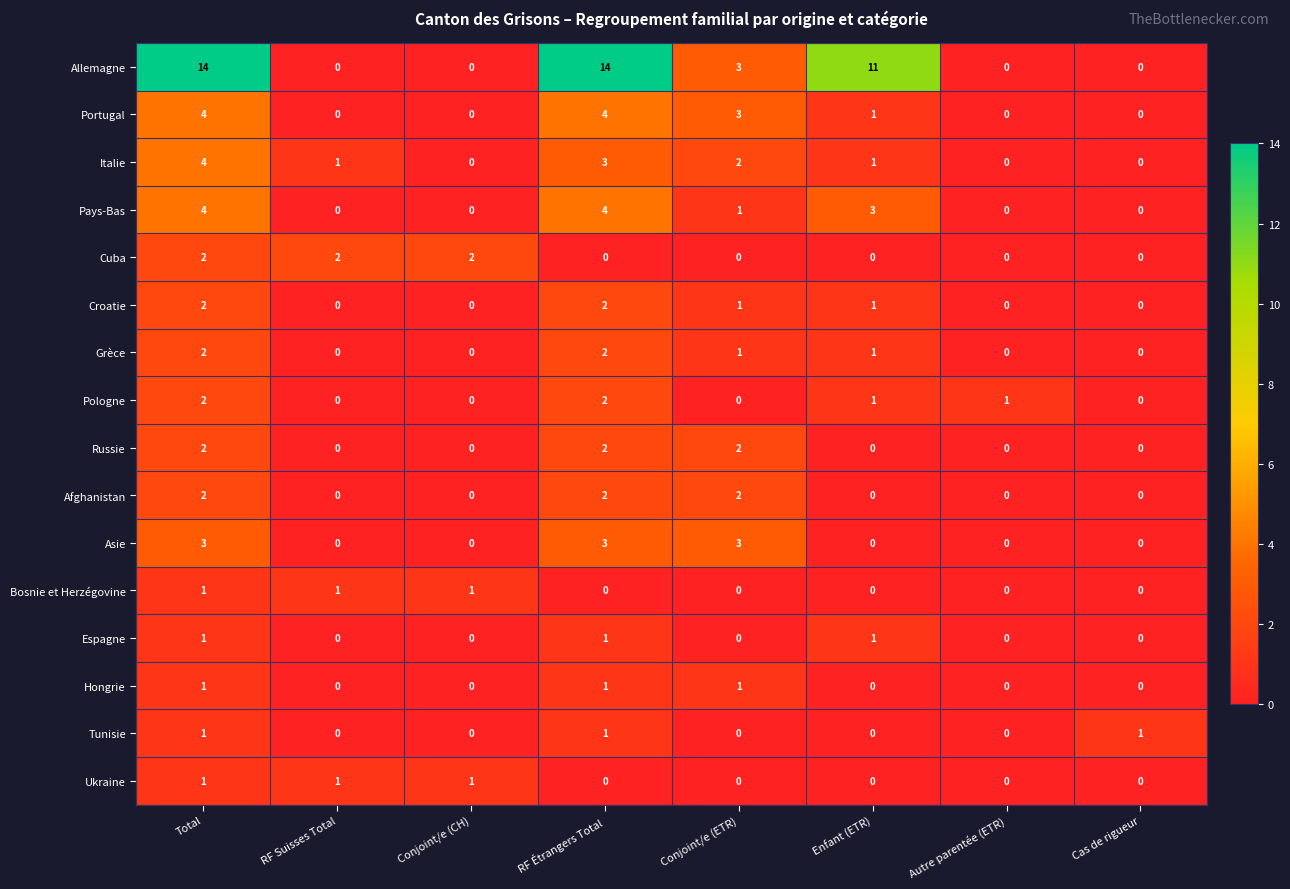

At which label is Allemagne closest to 7?

Conjoint/e (ETR)